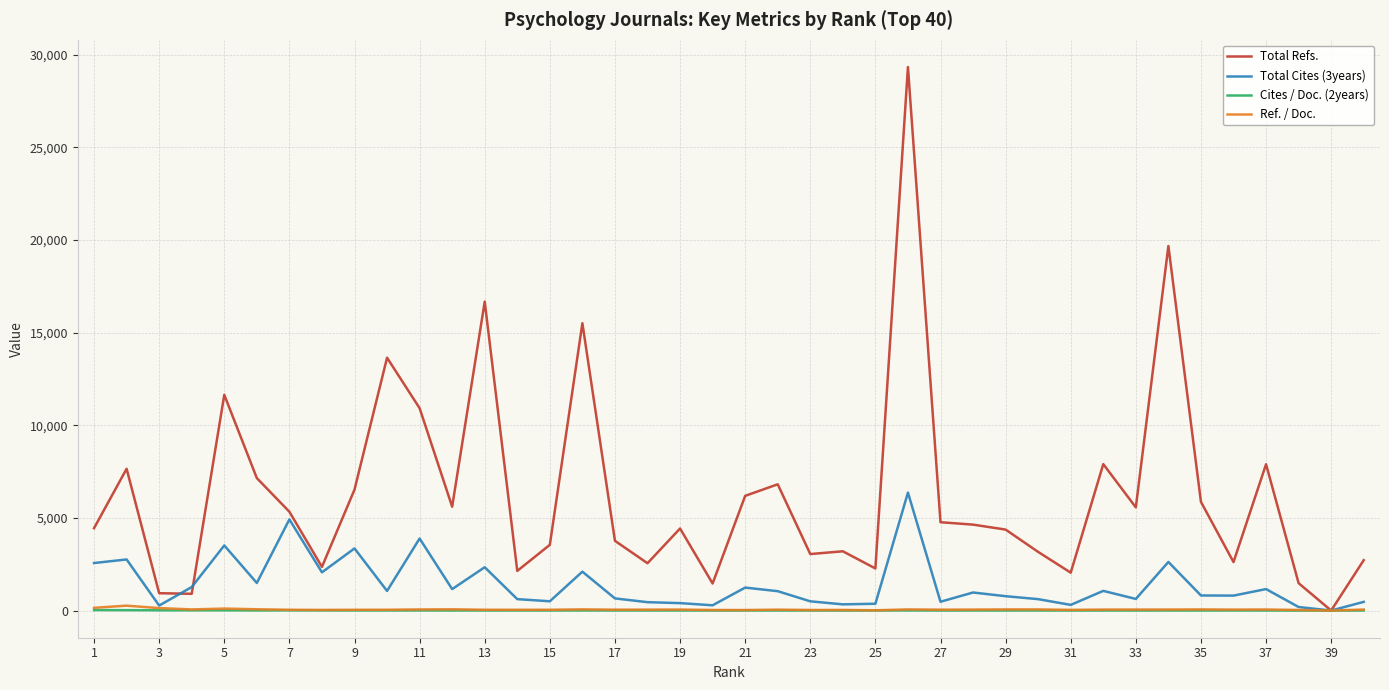

What is the maximum value shown in the chart?

29341.0